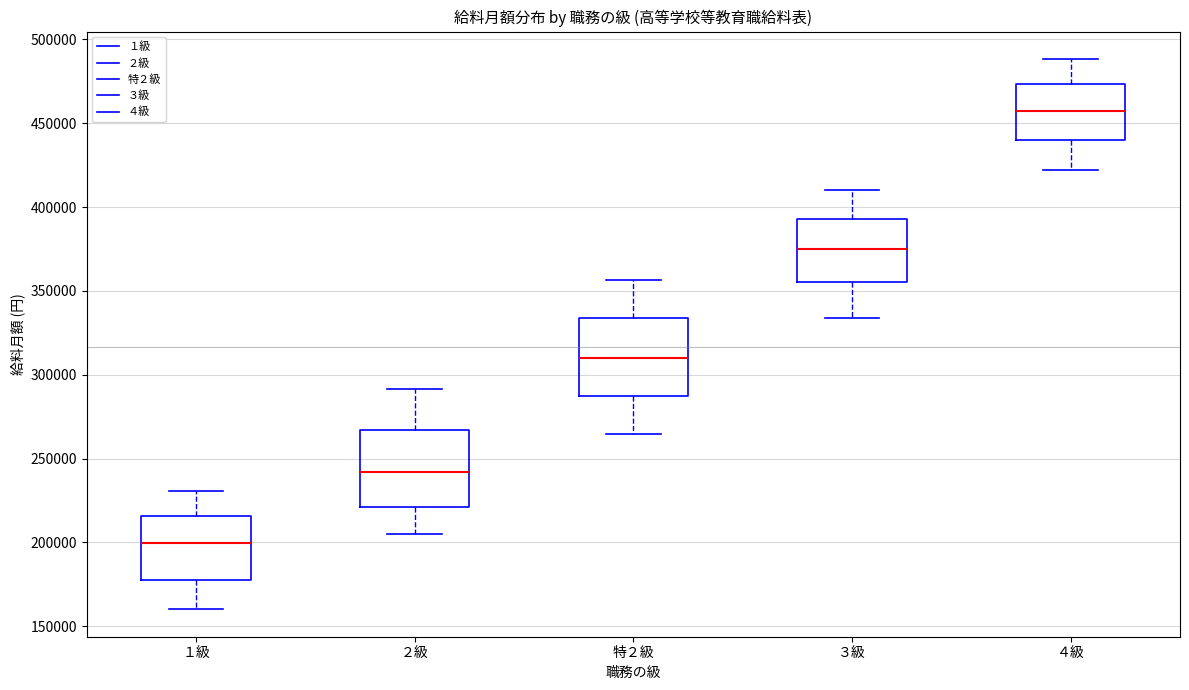

Reading left to right, transcribe this box plot: for each box, give where its median line is, the range the box spans, and where its two whiskers end, as read against the y-axis. The values are not printed on the chart, so give them approximately, as read against the axis.

１級: median 200000, box 175000 to 215000, whiskers 160000 to 230000
２級: median 240000, box 220000 to 265000, whiskers 205000 to 290000
特２級: median 310000, box 285000 to 335000, whiskers 265000 to 355000
３級: median 375000, box 355000 to 395000, whiskers 335000 to 410000
４級: median 460000, box 440000 to 475000, whiskers 420000 to 490000